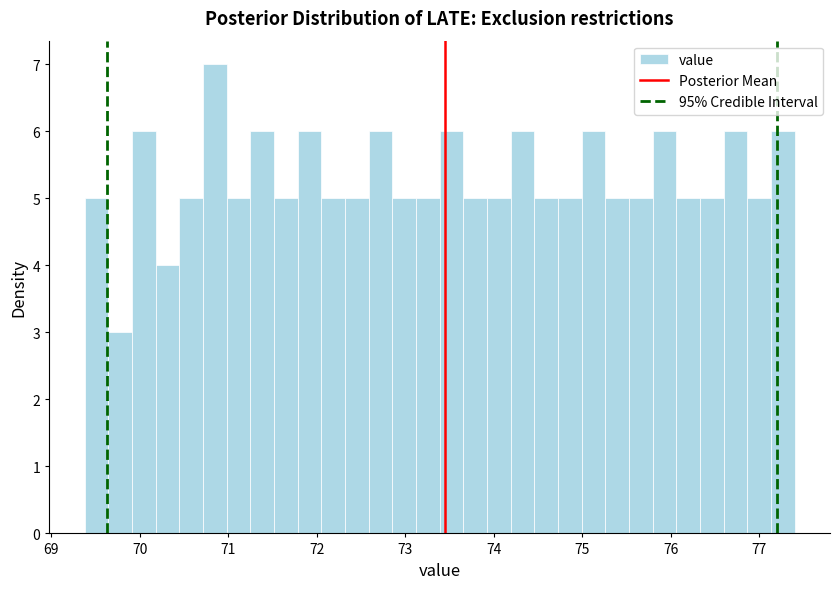

Around what value on the x-axis is the tallest bar? Give the approximate position of its centre, as read against the axis.

70.9